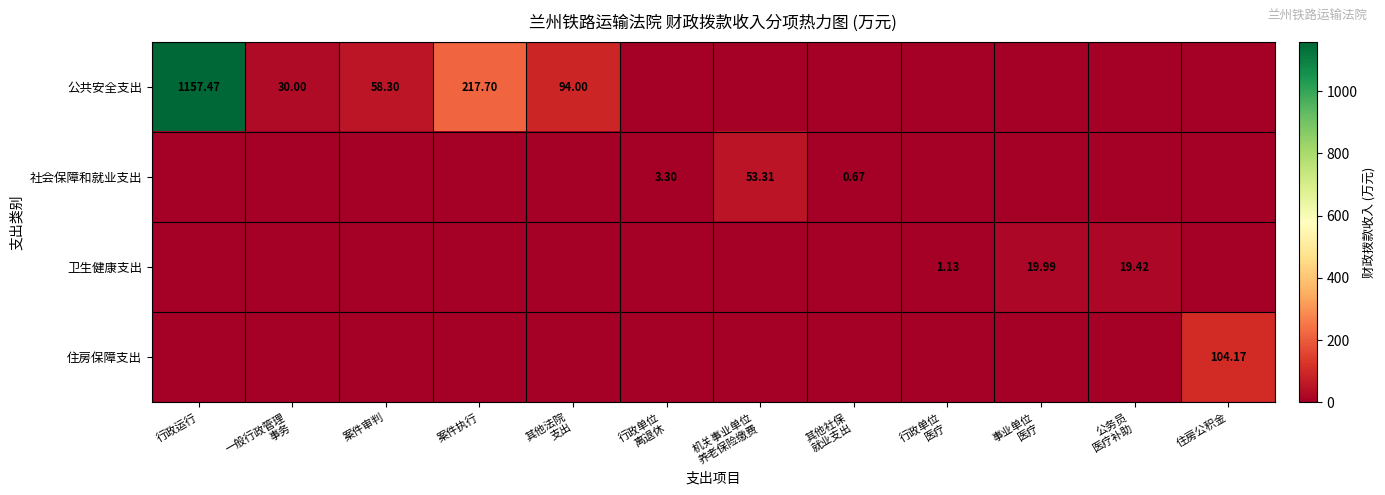

Count the number of categories in the chart.

12